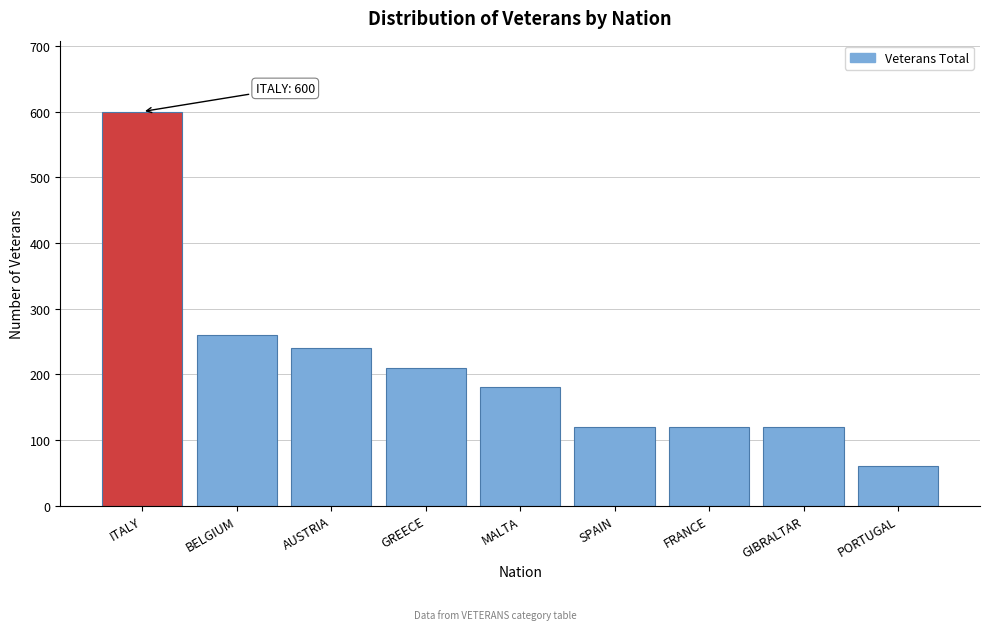

Reading right to left, what are all the values shown in this chart?

60	120	120	120	180	210	240	260	600